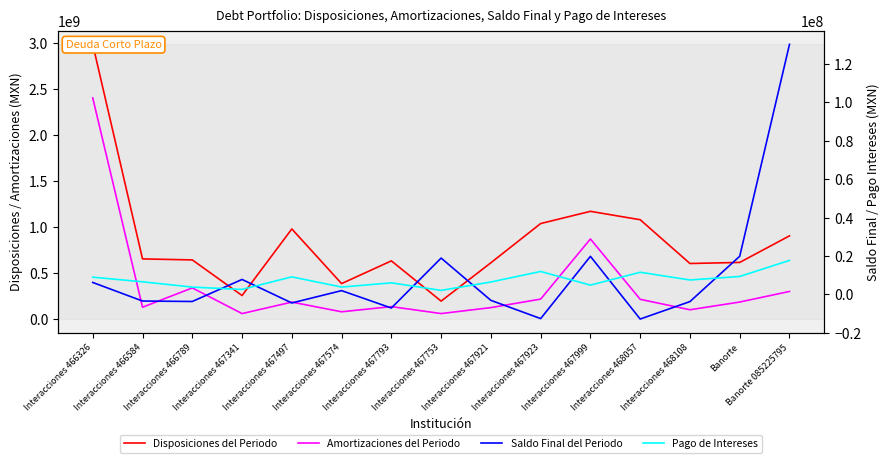

What is the smallest value displayed?

-12890145.2